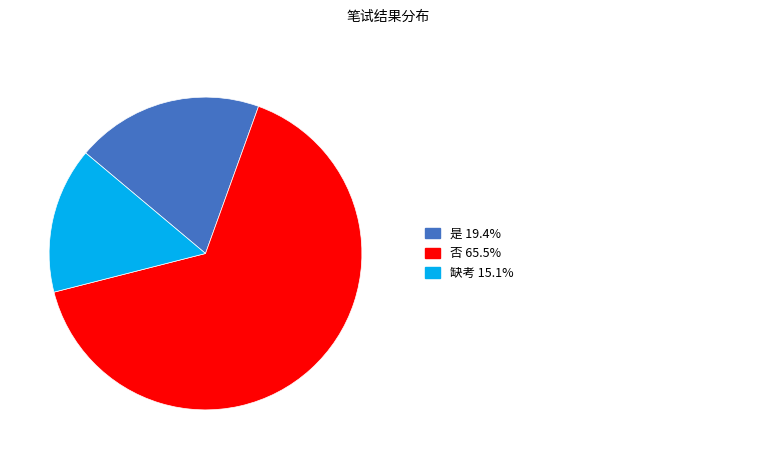

How many slices are in this pie chart?

3